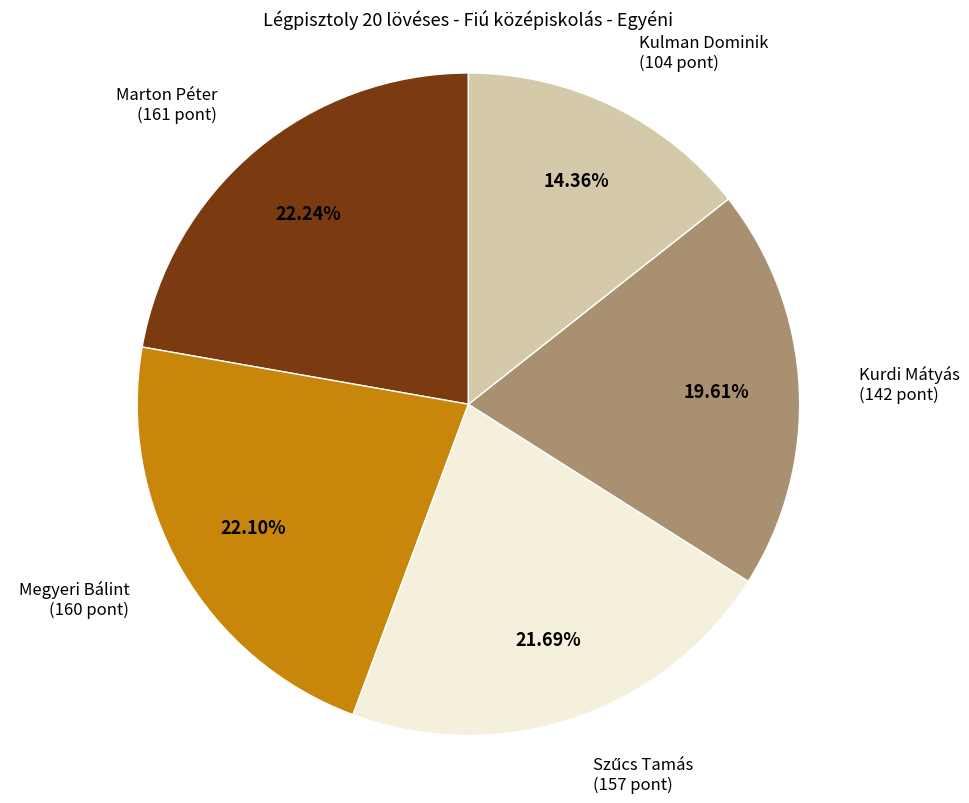

The Megyeri Bálint slice represents 22% of the pie. True or false?

True